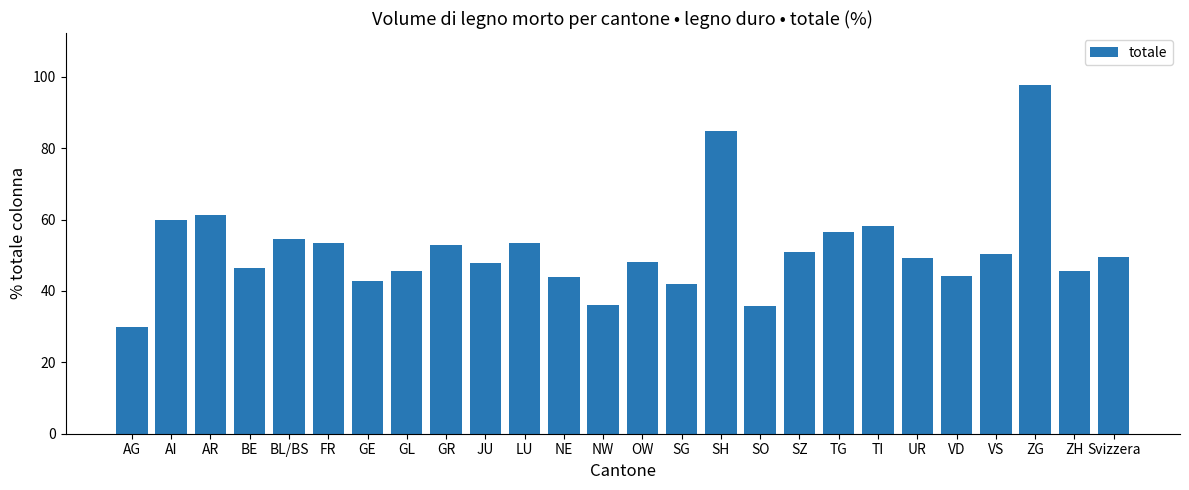

The value at SZ is 50.8. True or false?

True